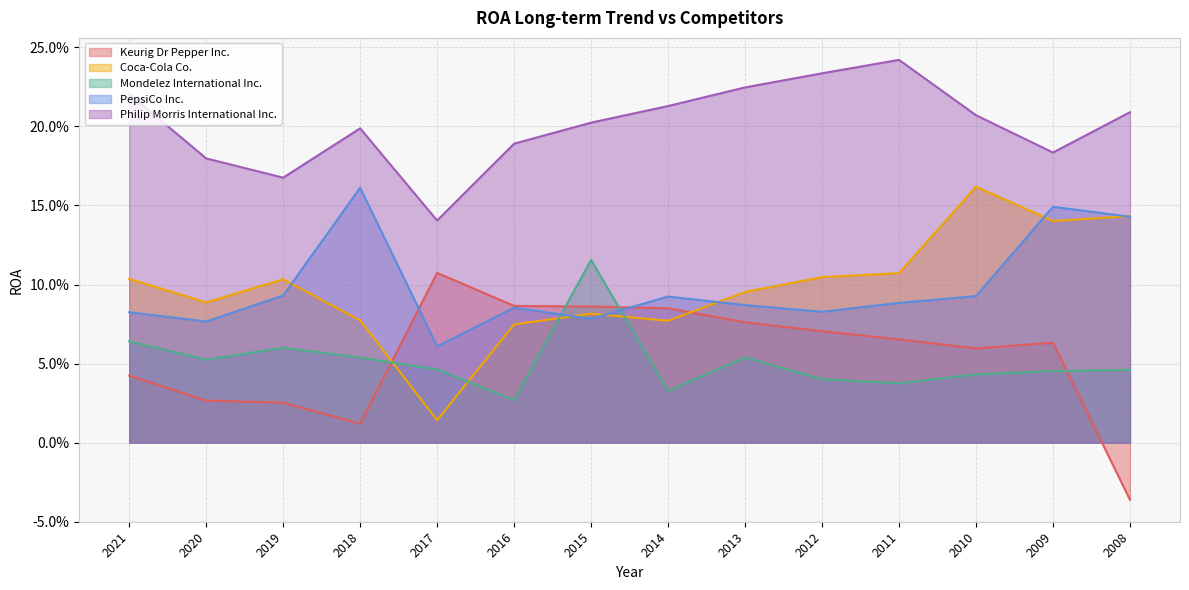

True or false: Coca-Cola Co. and Keurig Dr Pepper Inc. intersect in this chart.

True